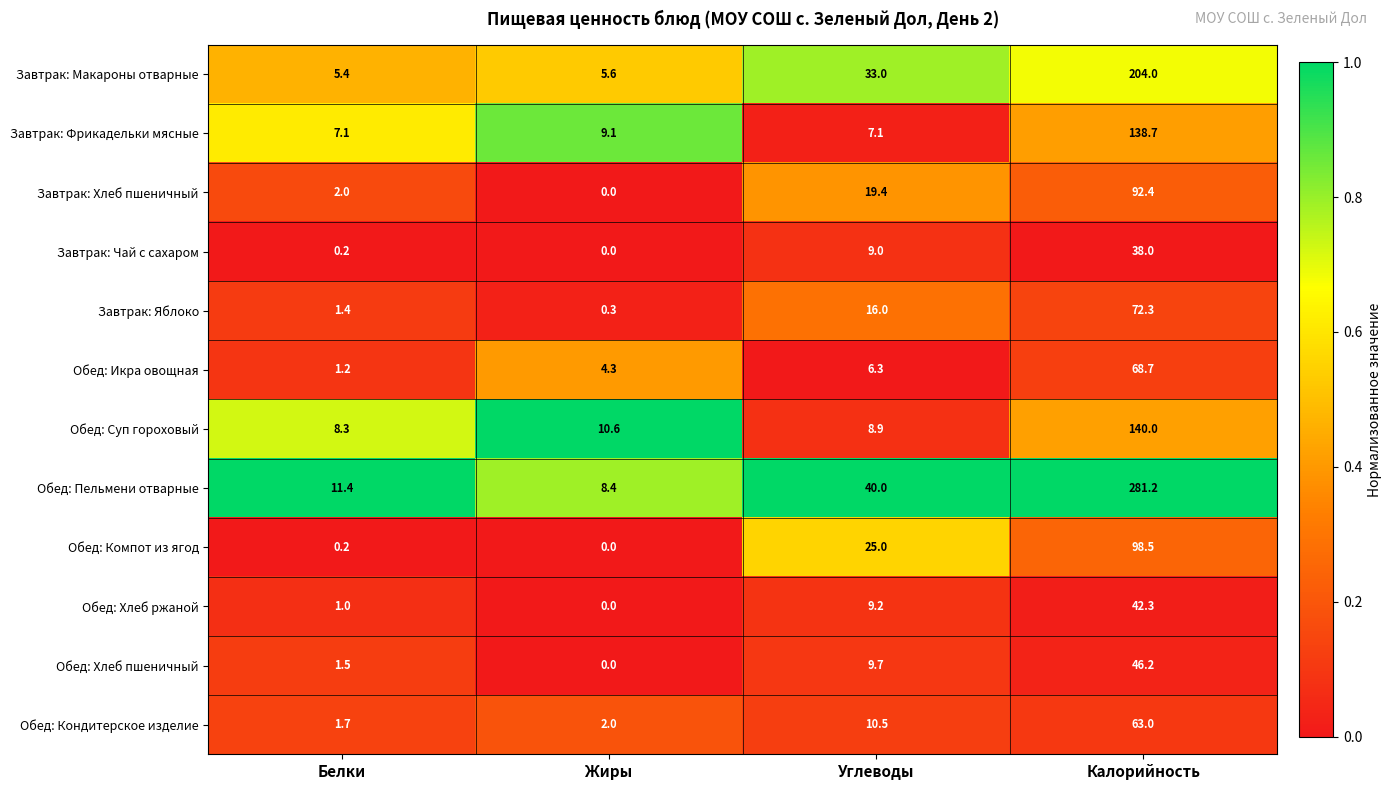

At how many categories does at least one series exceed 0?

4